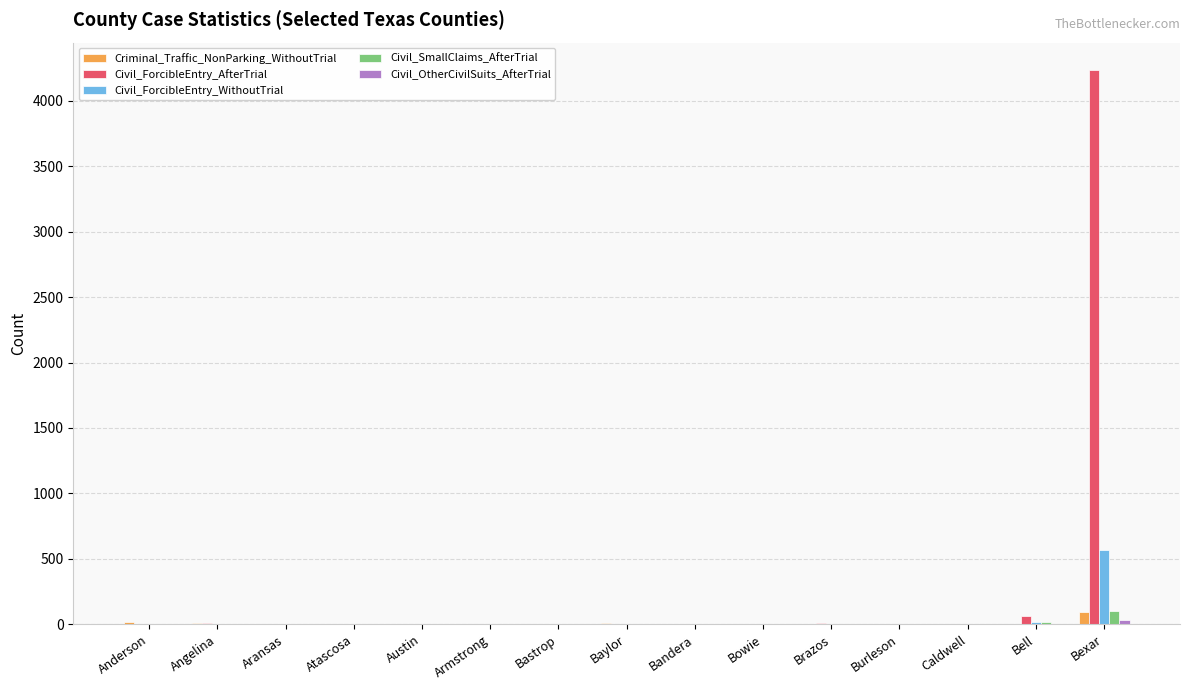

What is the average value of the Civil_SmallClaims_AfterTrial series?

8